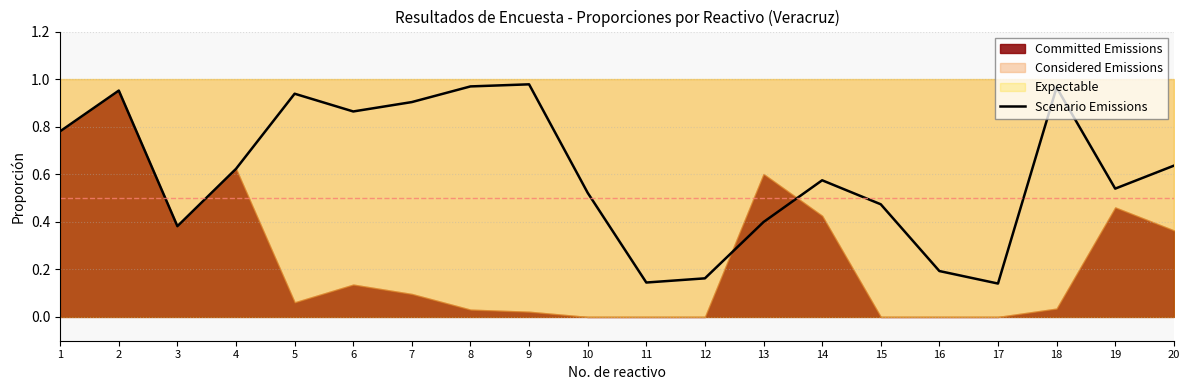

Between 3 and 8, which is larger?

8